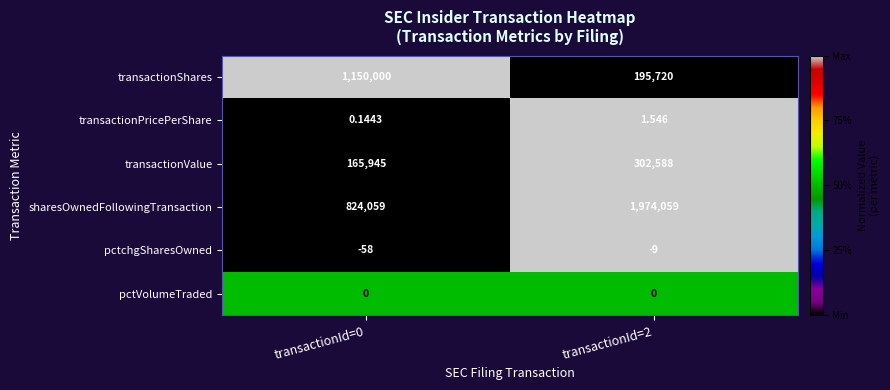

Which series has the largest range (max minus min)?

sharesOwnedFollowingTransaction